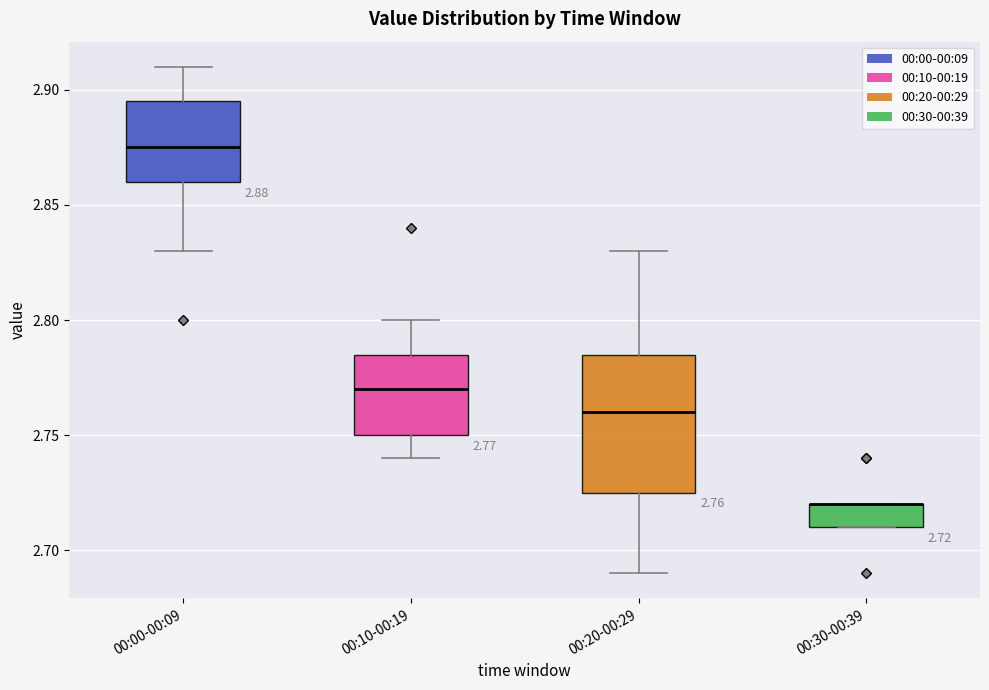

Which box is the tallest, from its lower edge to its upper edge?

00:20-00:29